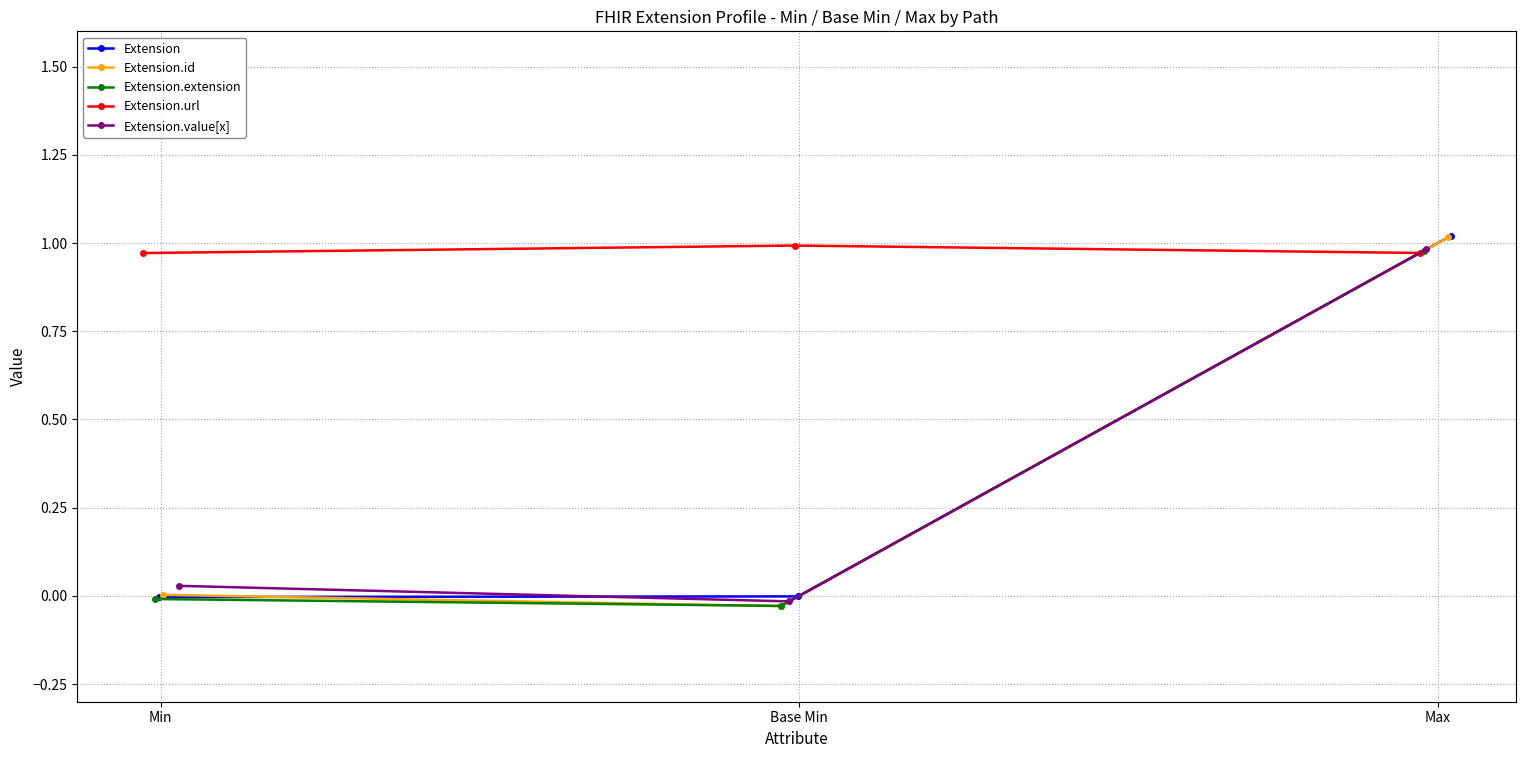

How many distinct data groups are displayed?

5